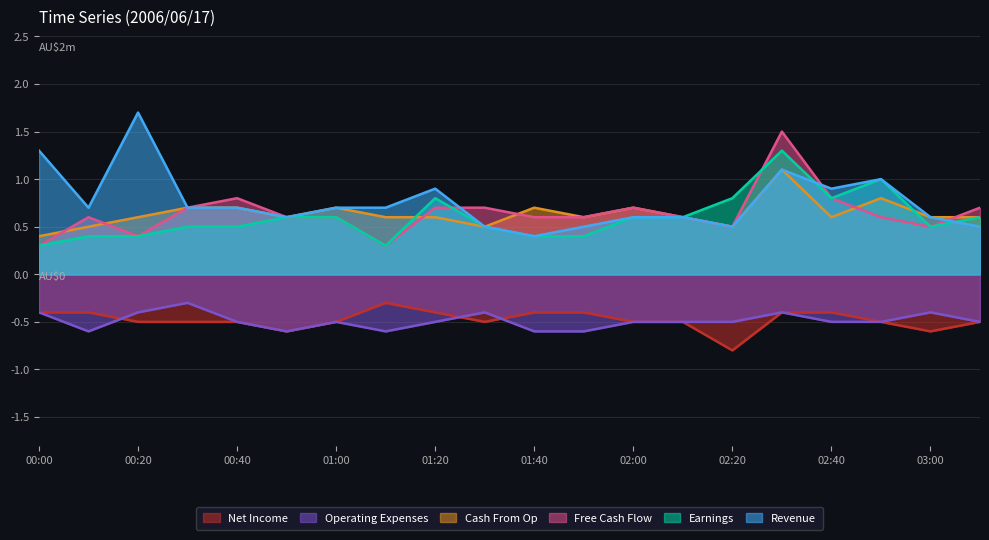

What are all the series names shown in the legend?

Net Income, Operating Expenses, Cash From Op, Free Cash Flow, Earnings, Revenue